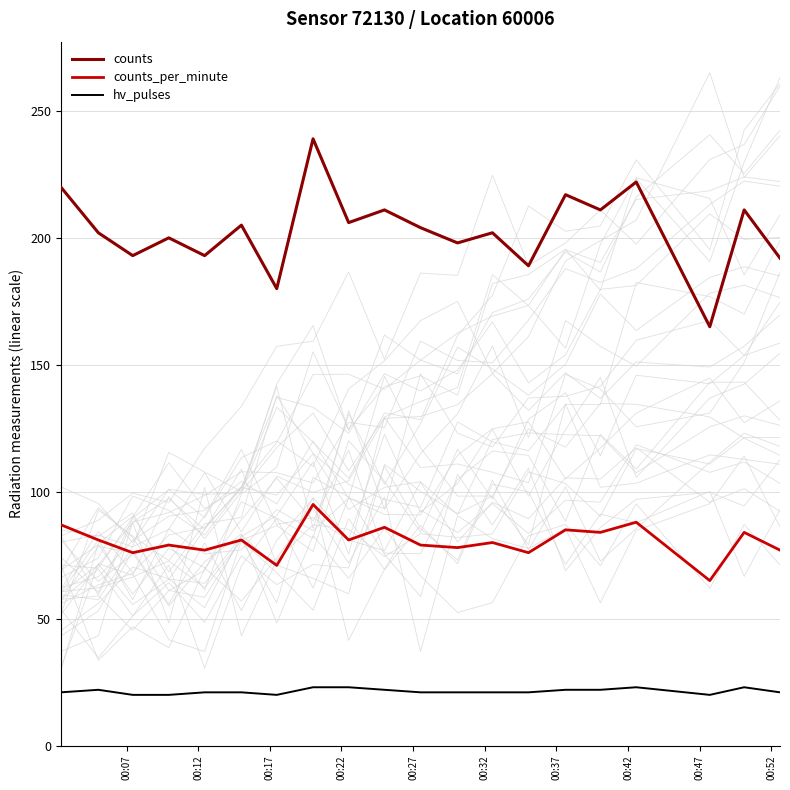

True or false: counts and hv_pulses intersect in this chart.

False